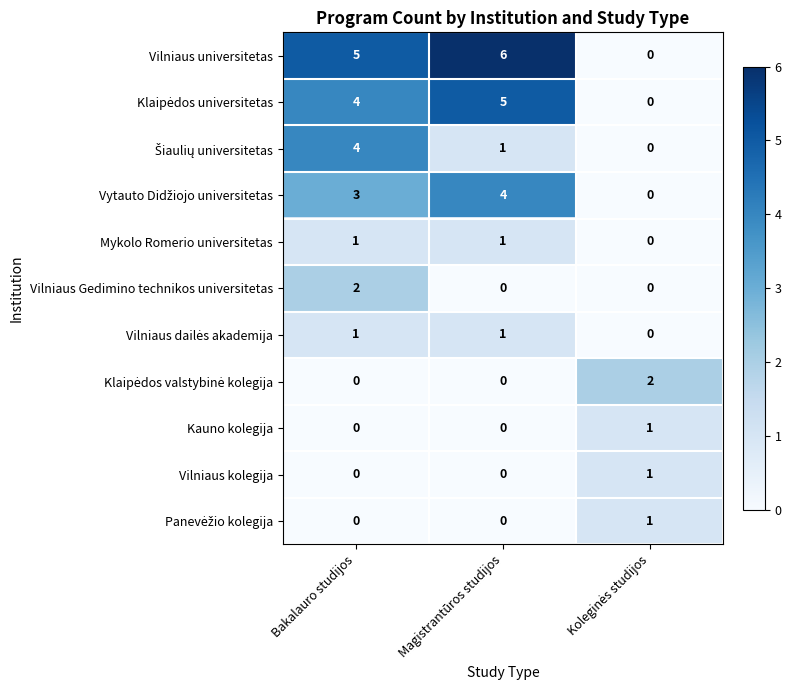

What is the sum of all Vilniaus universitetas values?

11